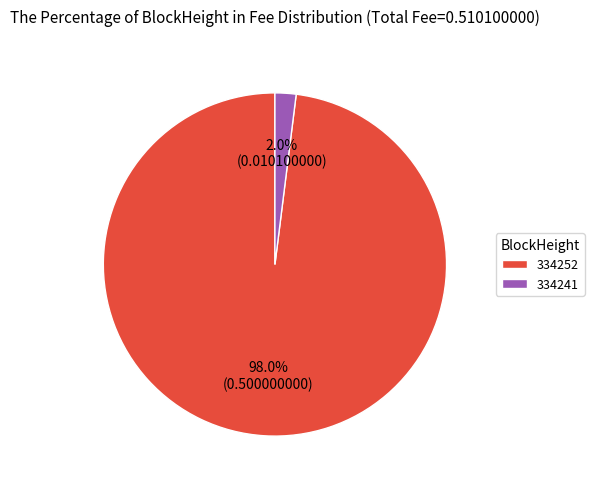

The 334241 slice represents 2% of the pie. True or false?

True